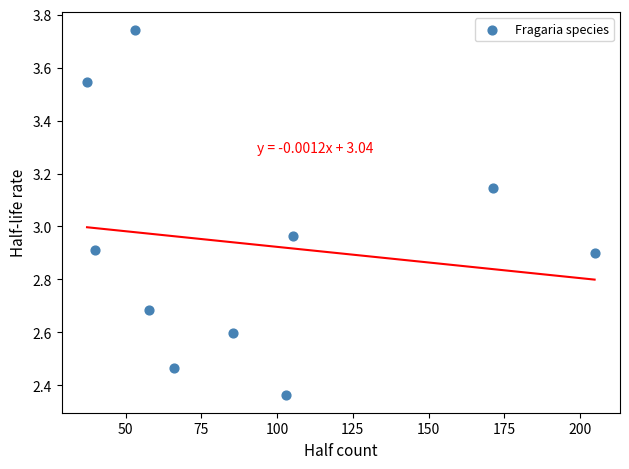

What is the range of Y values (max minus min)?

1.4